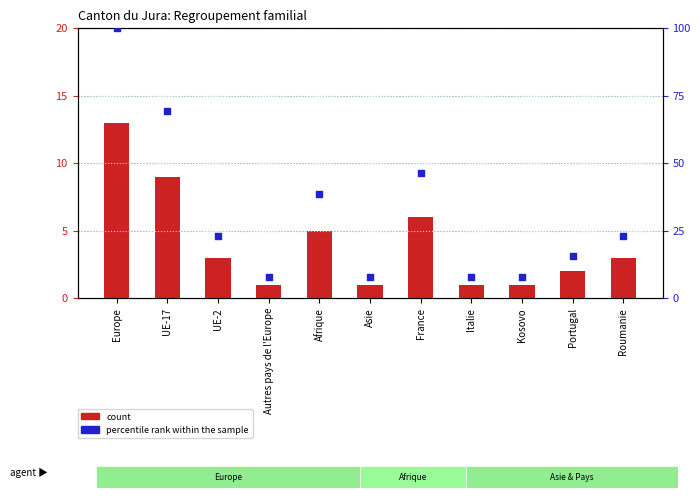

Which series has the largest total across all categories?

percentile rank within the sample